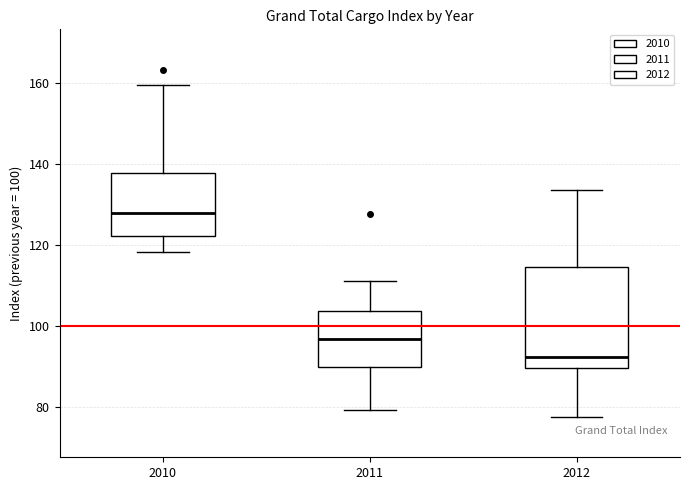

Reading left to right, transcribe this box plot: for each box, give where its median line is, the range the box spans, and where its two whiskers end, as read against the y-axis. The values are not printed on the chart, so give them approximately, as read against the axis.

2010: median 128, box 122 to 138, whiskers 118 to 160
2011: median 96, box 90 to 104, whiskers 80 to 112
2012: median 92, box 90 to 114, whiskers 78 to 134